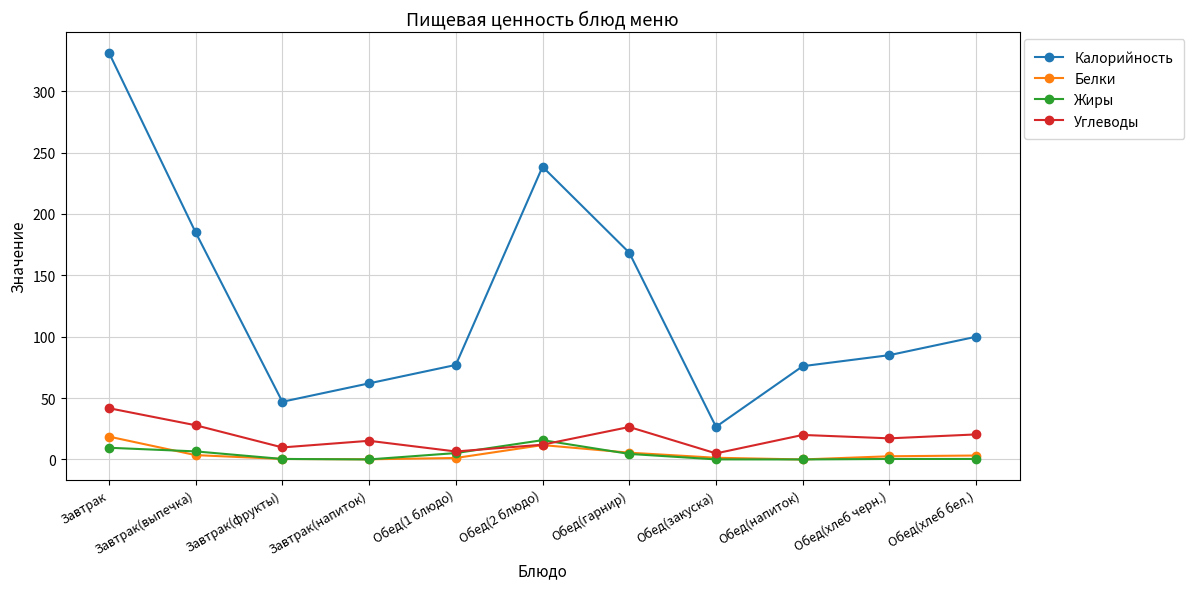

The value of Углеводы at Обед(хлеб бел.) is 32.8. True or false?

False